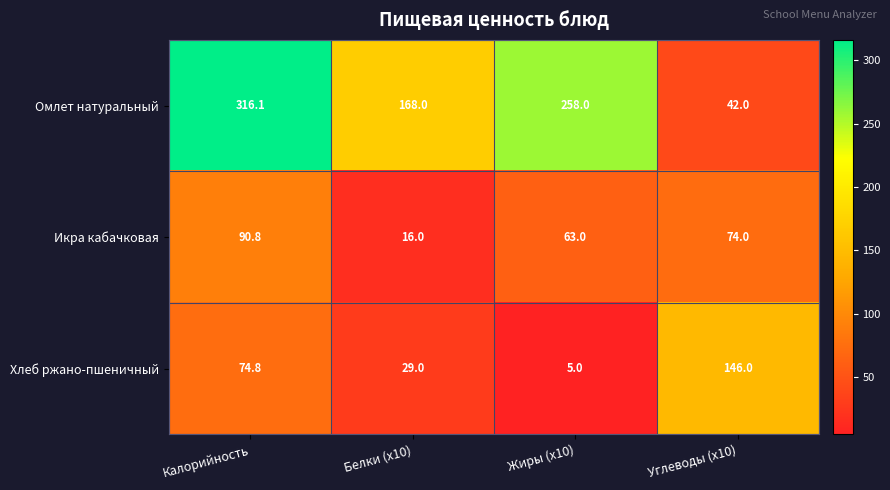

Which series has the largest range (max minus min)?

Омлет натуральный